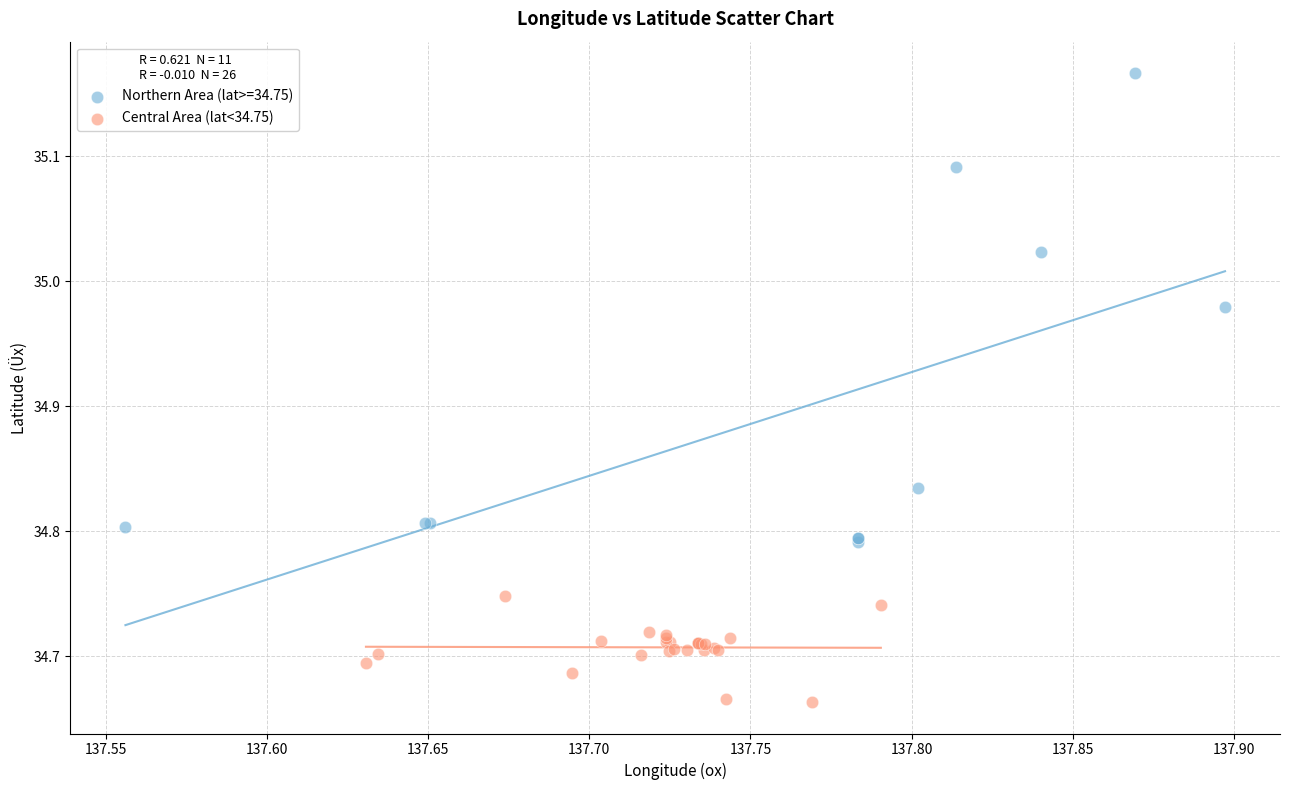

Which series contains the highest Y value?

Northern Area (lat>=34.75)